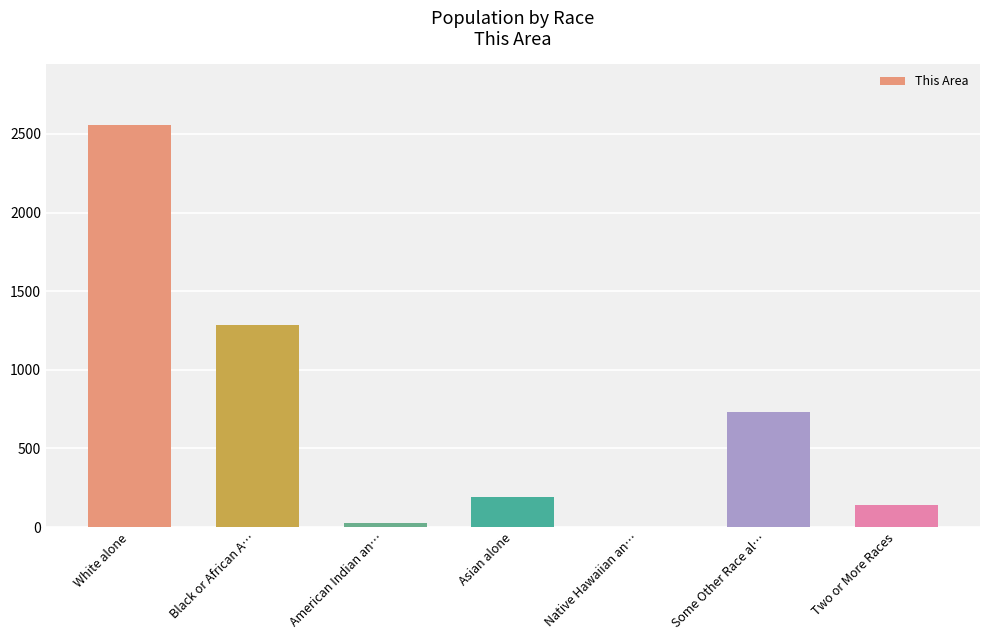

Is it true that the value at Black or African A… is 1283?

True